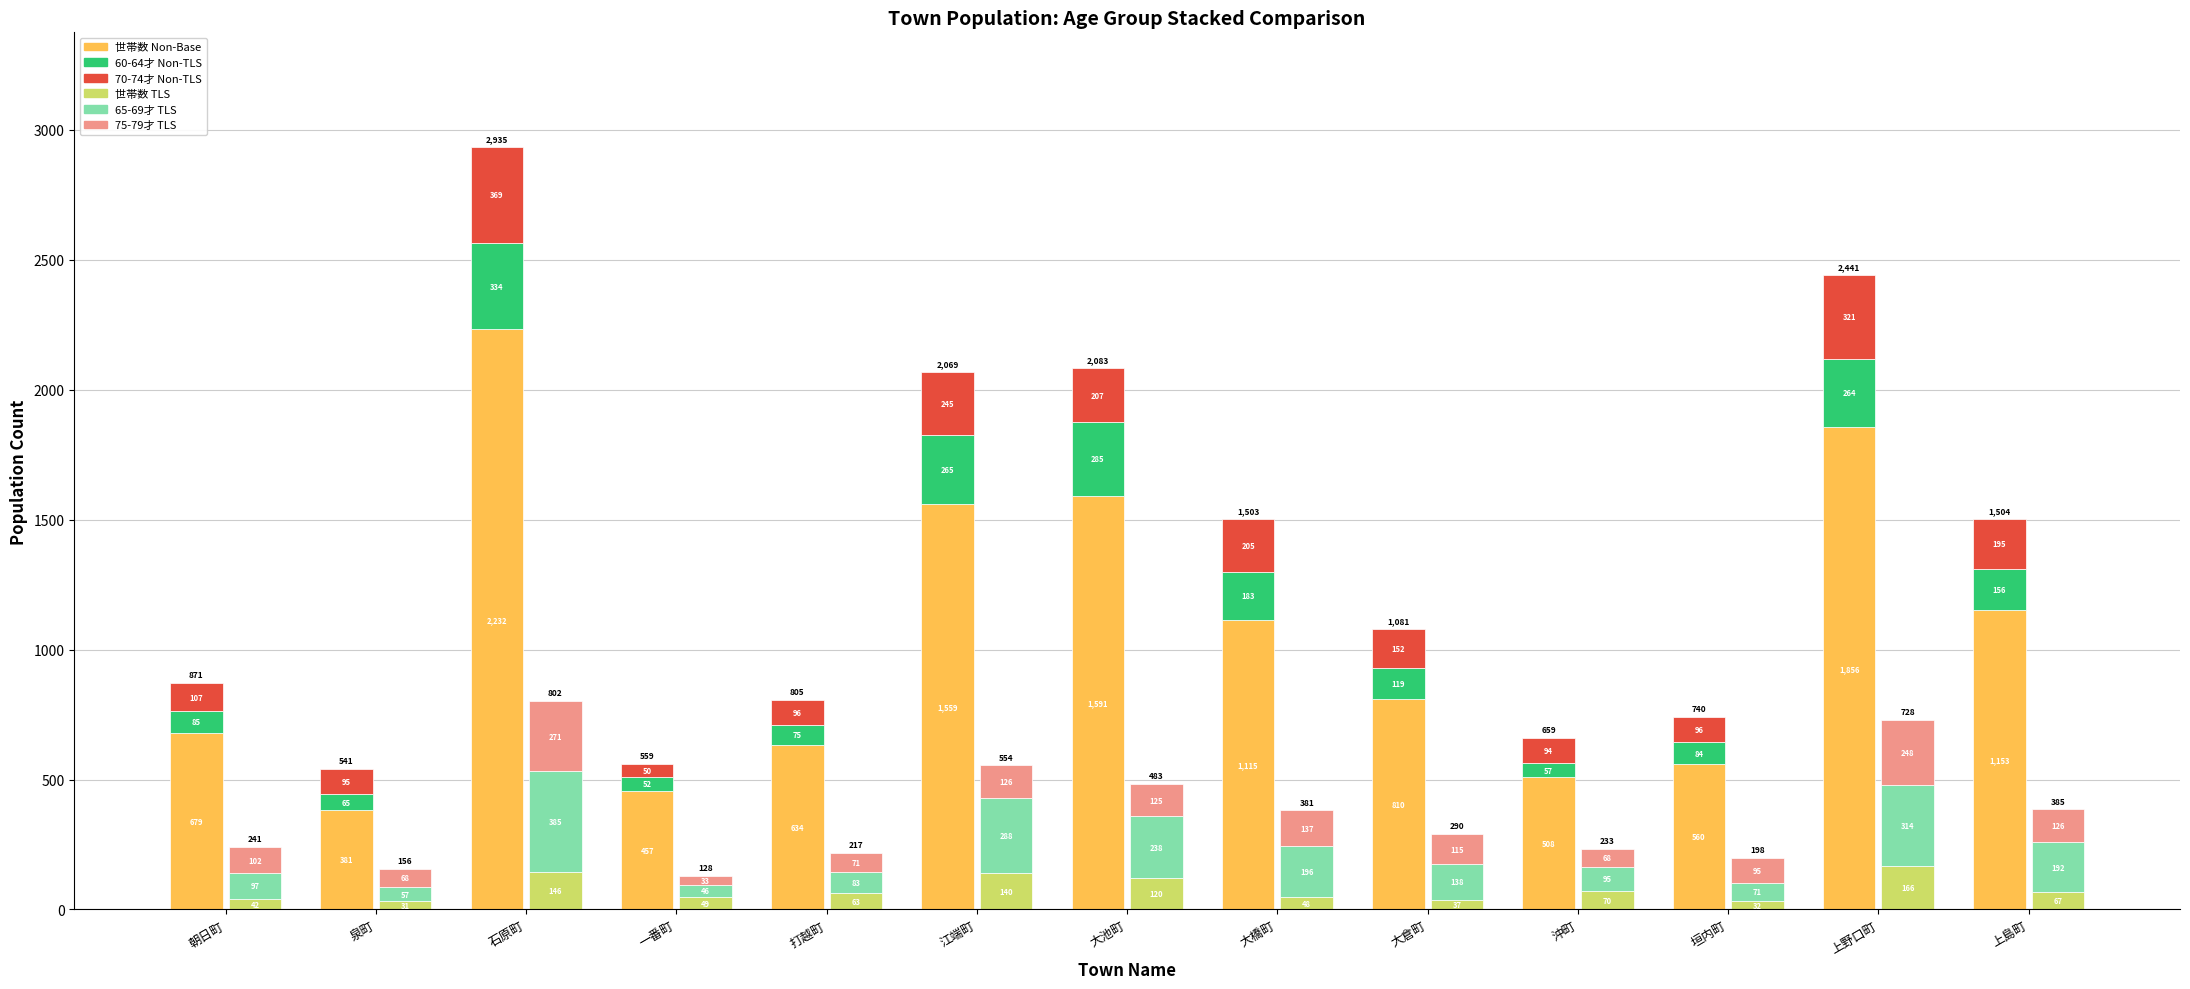

The 60-64才 Non-TLS series shows 264 at 大橋町. True or false?

False